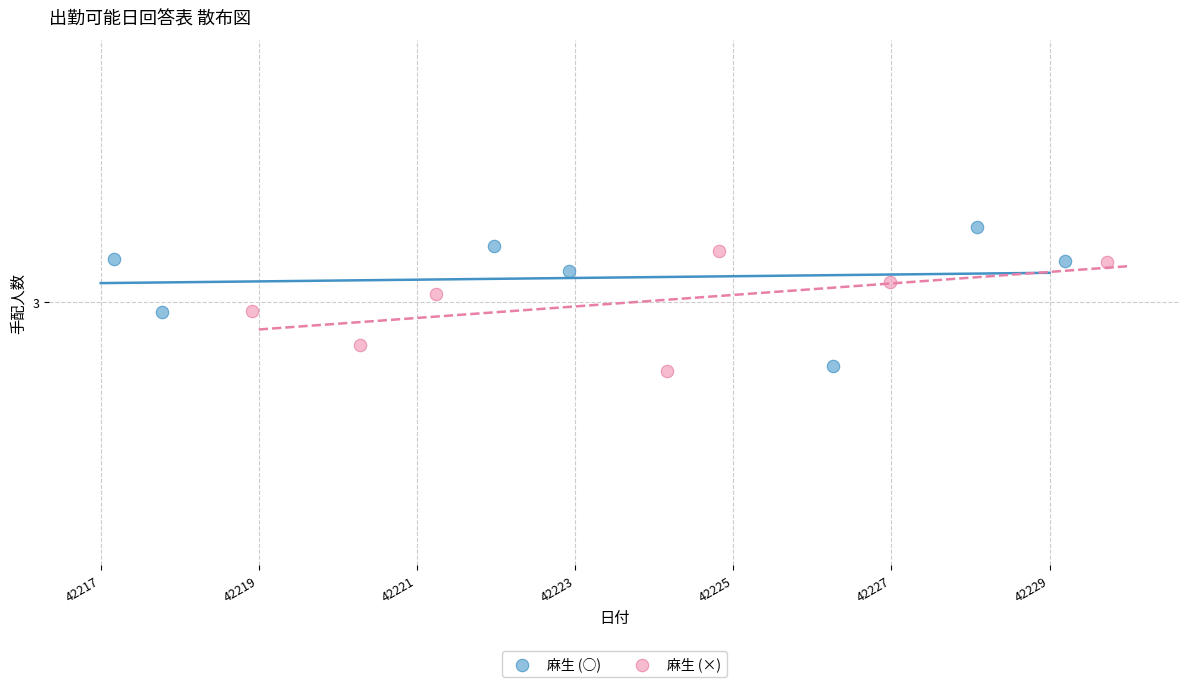

Which series has the widest spread of Y values?

麻生 (○)